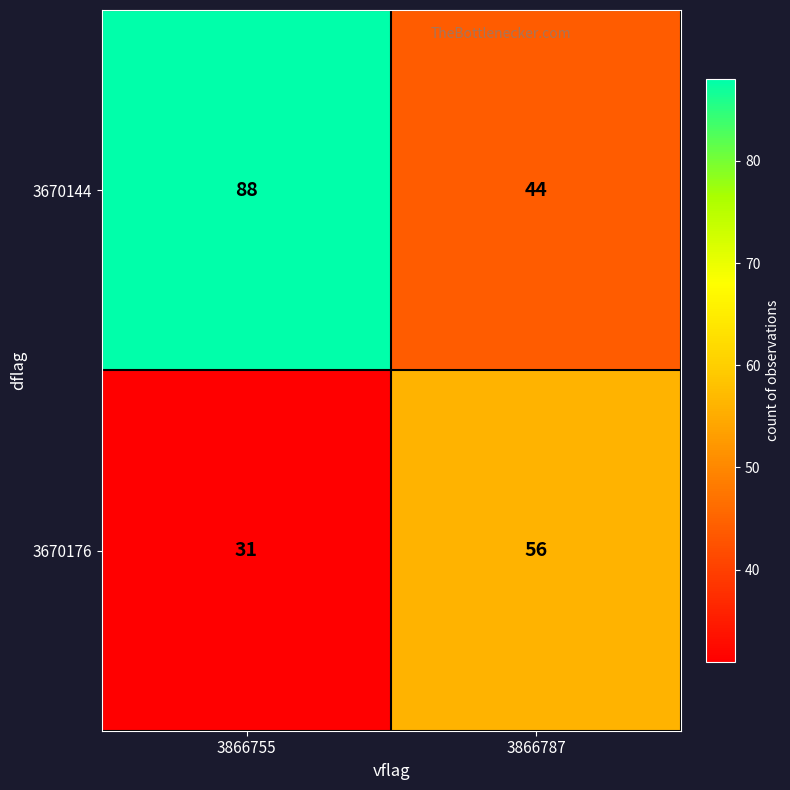

Which label corresponds to the smallest value in the chart?

3866755